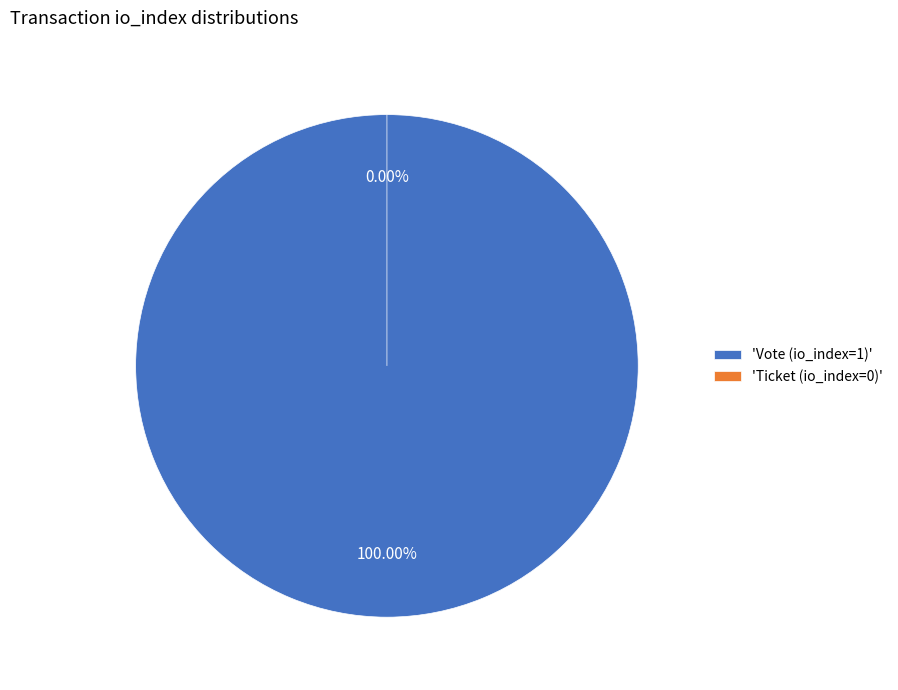

To the nearest percent, what is the average slice percentage?

50%